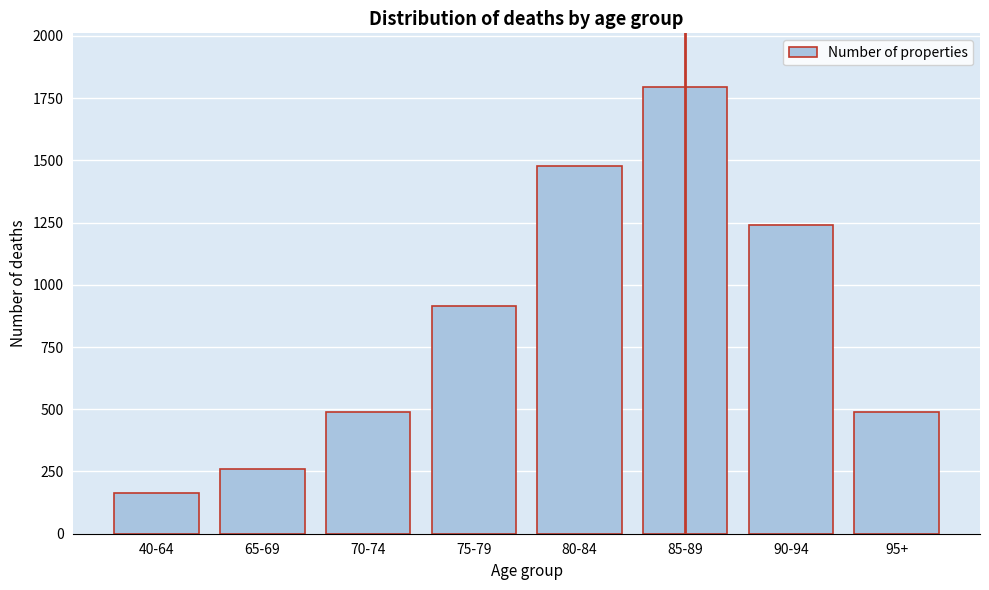

What is the label of the 4th bar from the left?

75-79